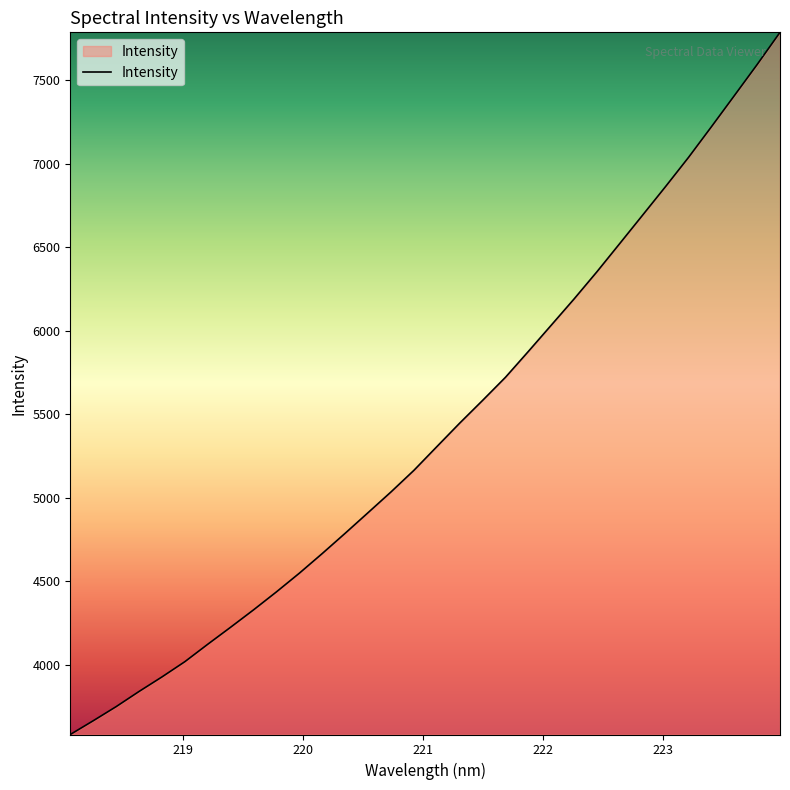

What is the minimum value shown in the chart?

3583.7